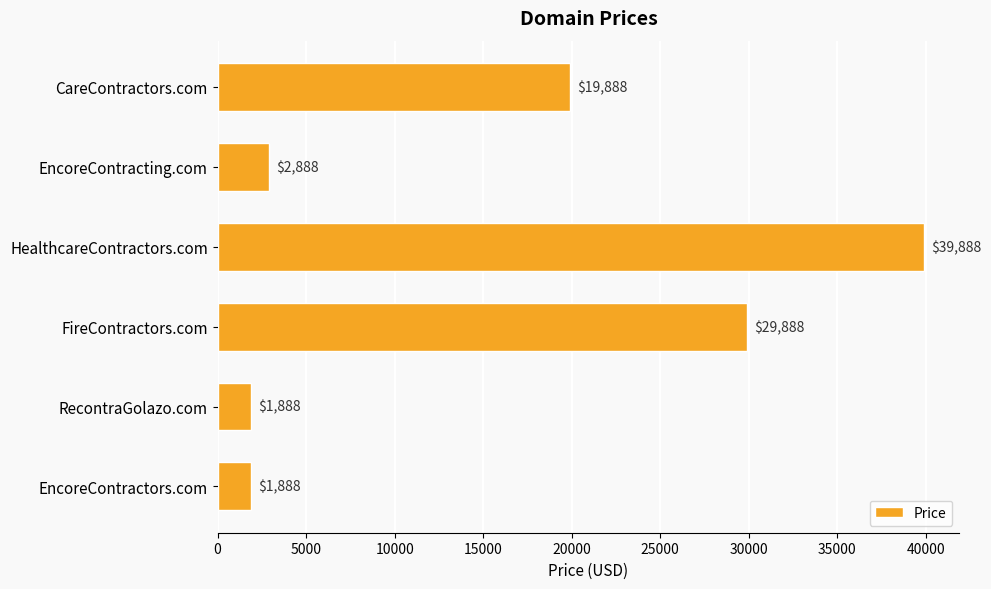

Reading bottom to top, list all the values displayed in this chart.

EncoreContractors.com=1888	RecontraGolazo.com=1888	FireContractors.com=29888	HealthcareContractors.com=39888	EncoreContracting.com=2888	CareContractors.com=19888